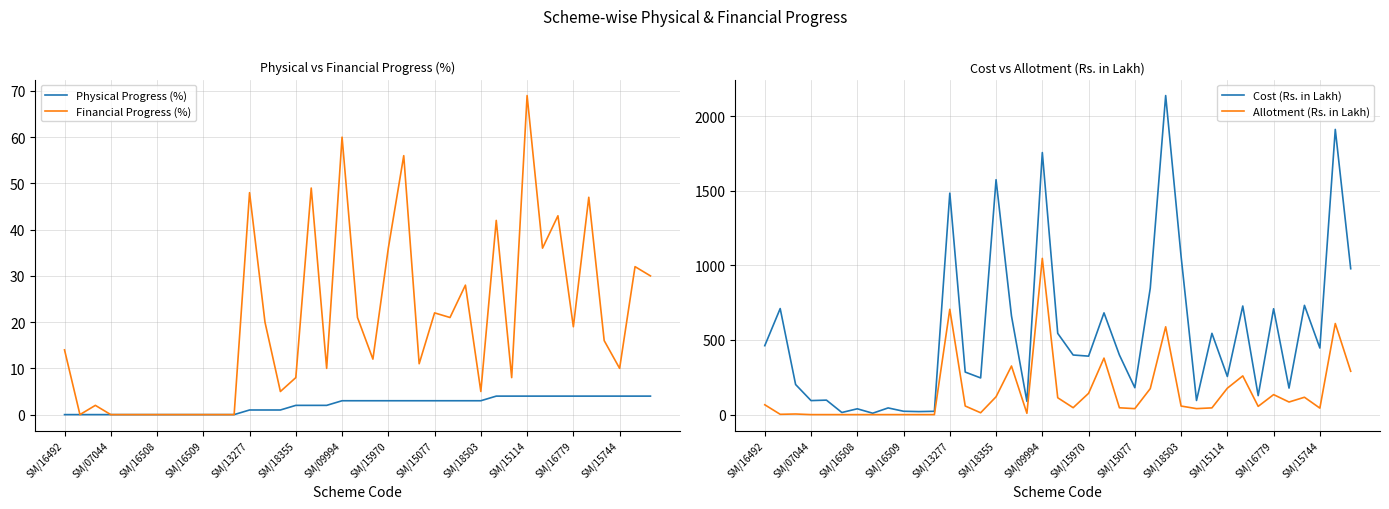

Is it true that Allotment (Rs. in Lakh) equals 667.0 at SM/15970?

False